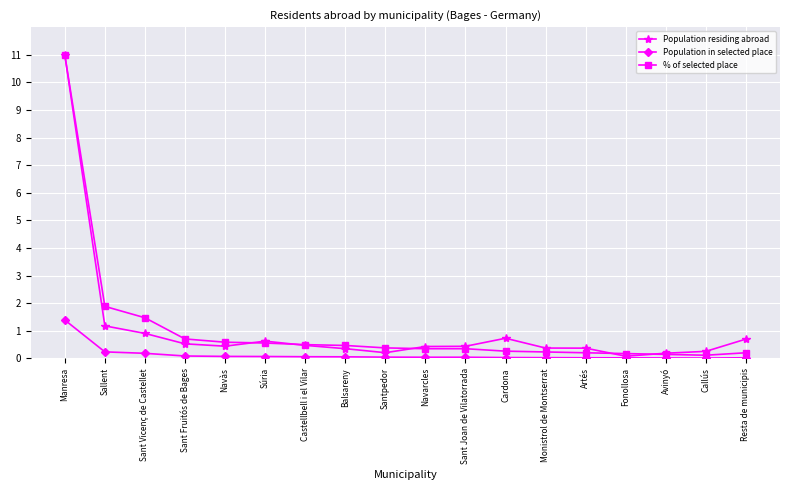

Which series changed the most between Manresa and Navàs?

Population residing abroad